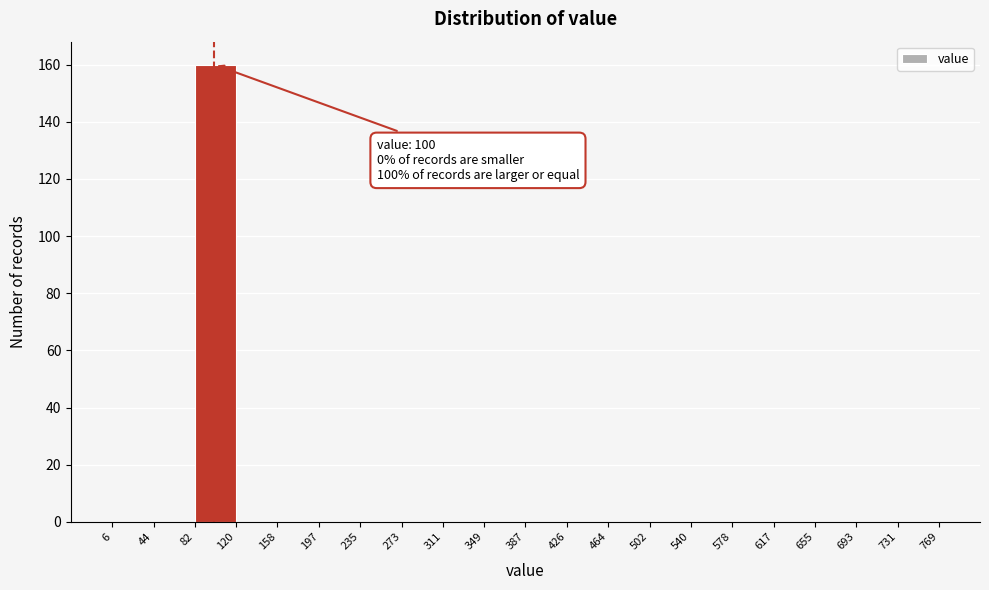

Over which range of the x-axis is the bar tallest?

82 to 120